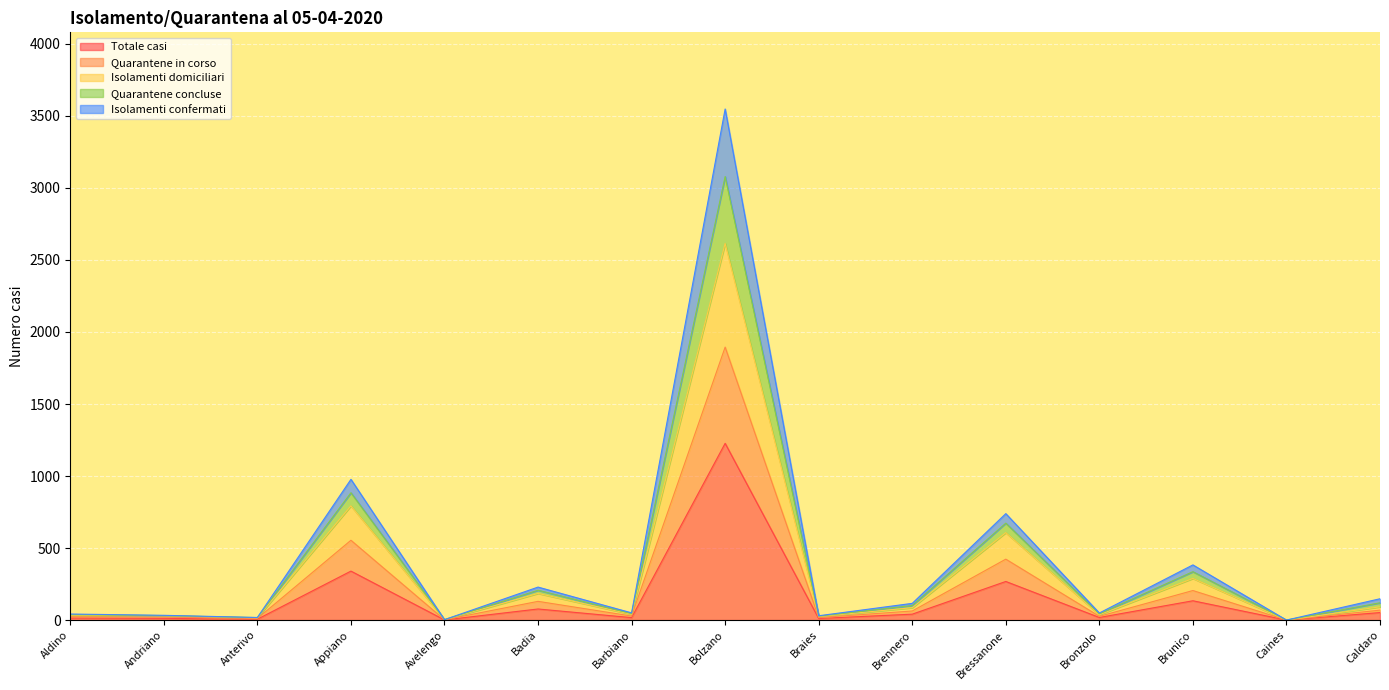

Between Andriano and Caines, which series saw the biggest shift?

Quarantene concluse